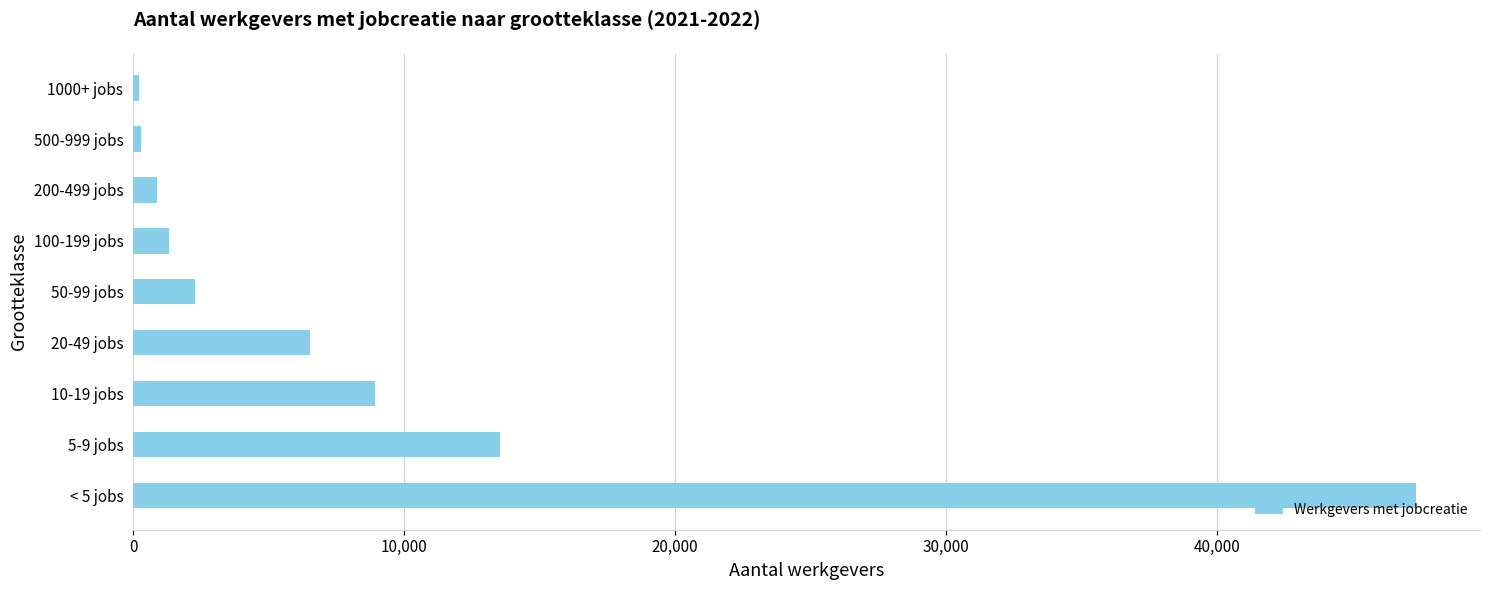

What is the greatest value displayed?

47321